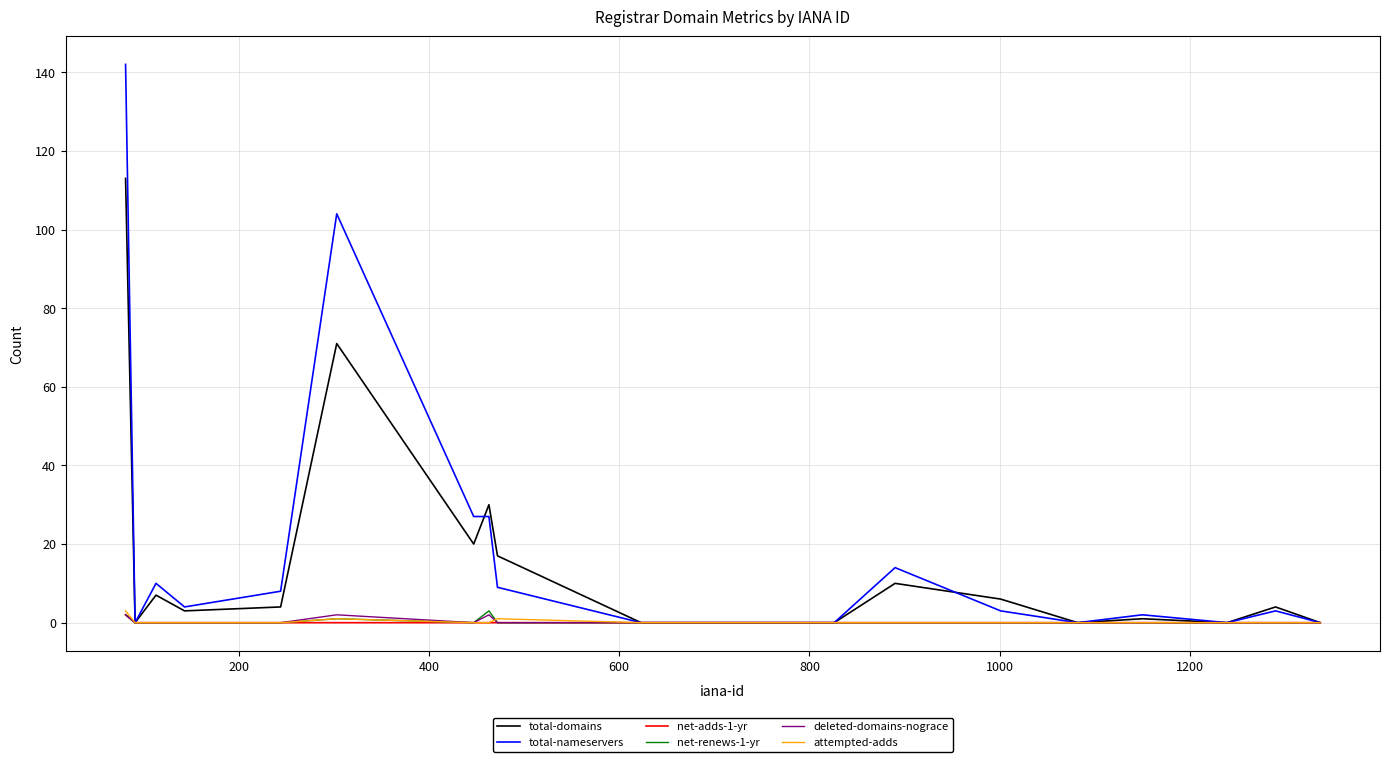

What is the difference between the maximum and minimum values in the total-nameservers series?

142